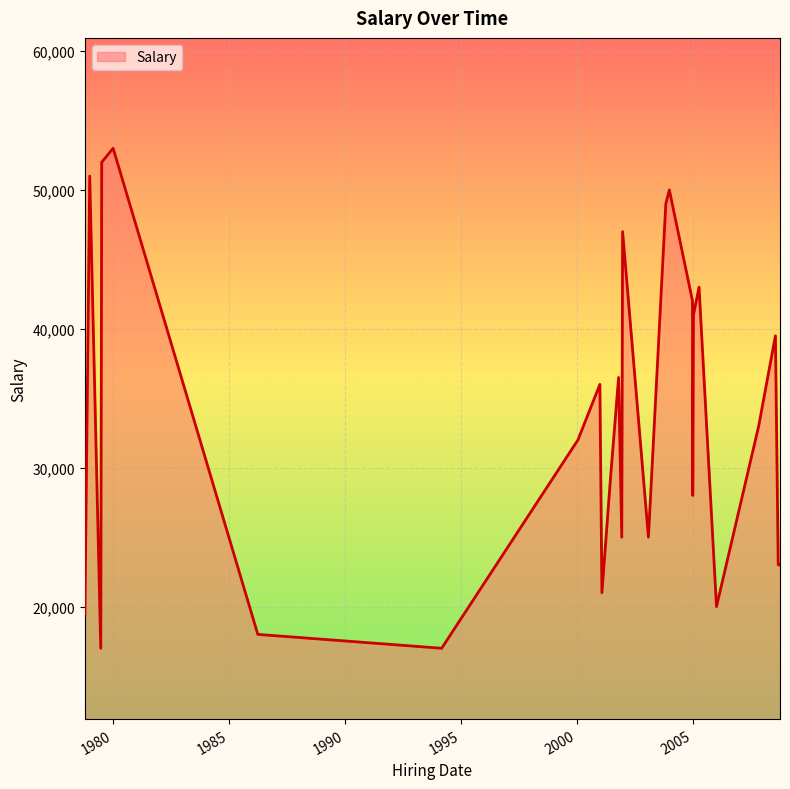

What is the difference between the maximum and minimum values?

36000